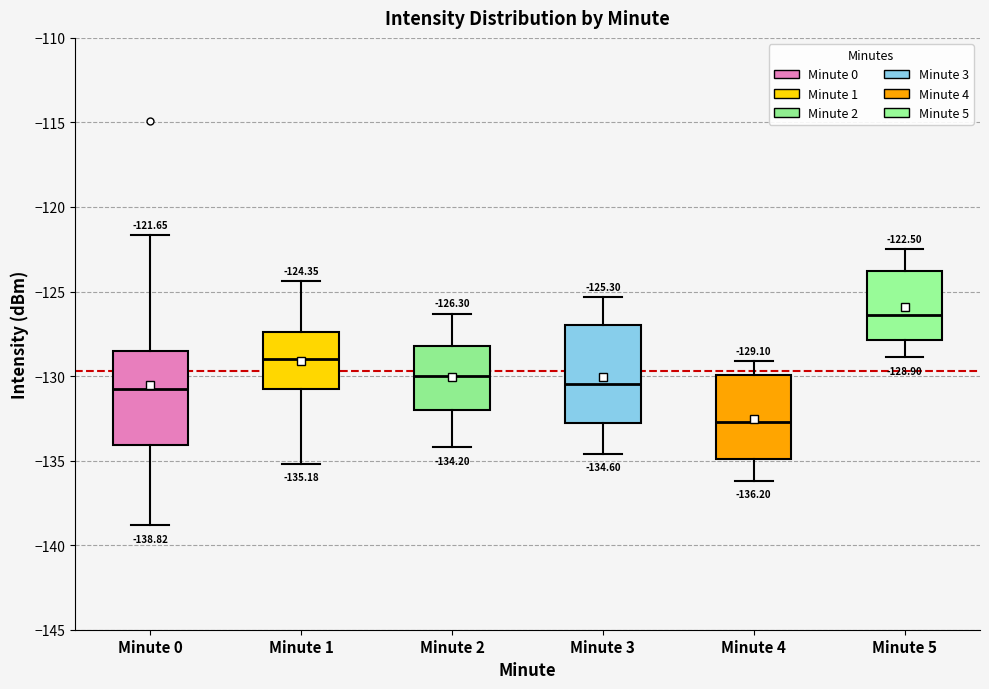

Which box's median line is the highest?

Minute 5